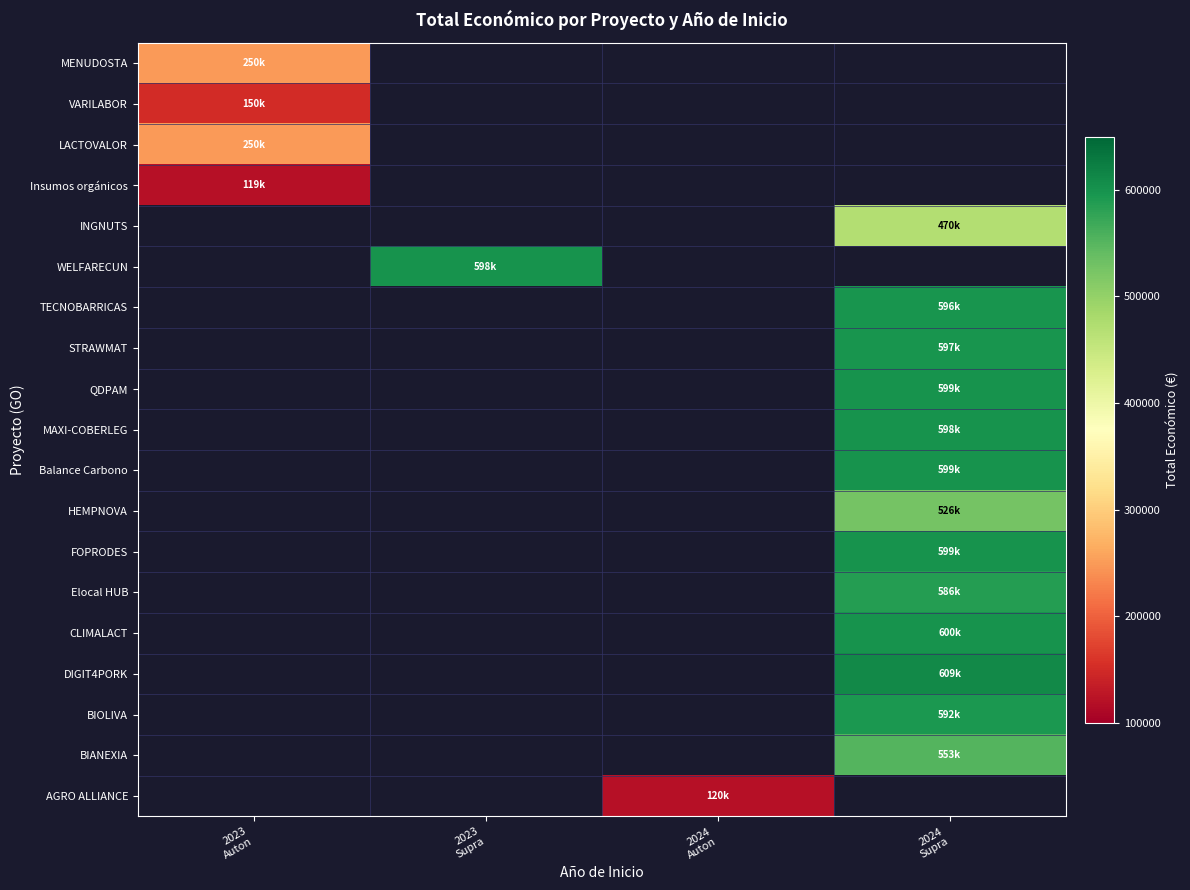

Which category has the lowest value across all series?

2023
Auton